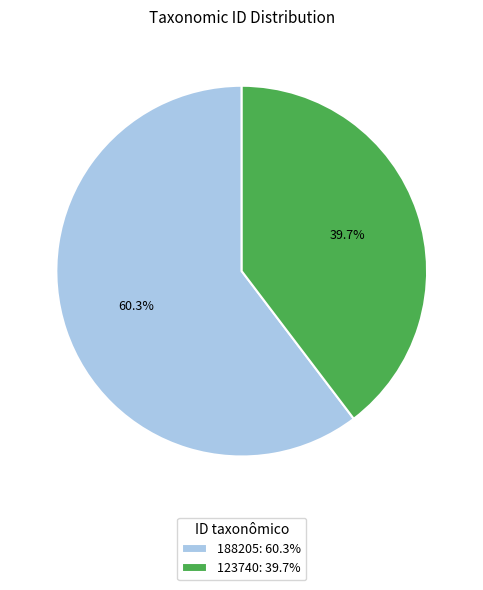

What is the total percentage of 188205 and 123740?

100.0%